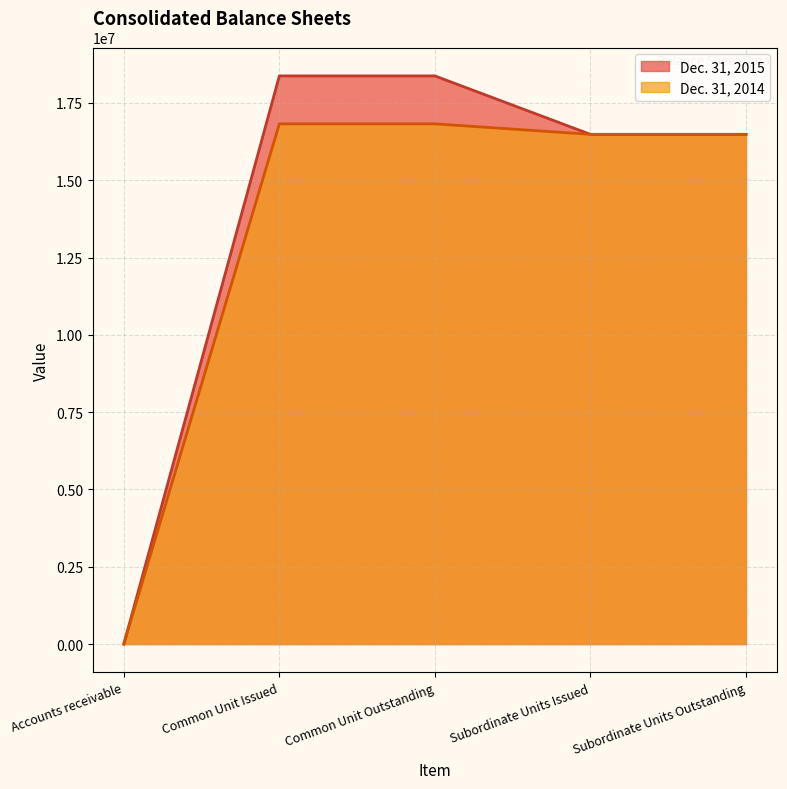

What is the sum of all Dec. 31, 2015 values?

69722053